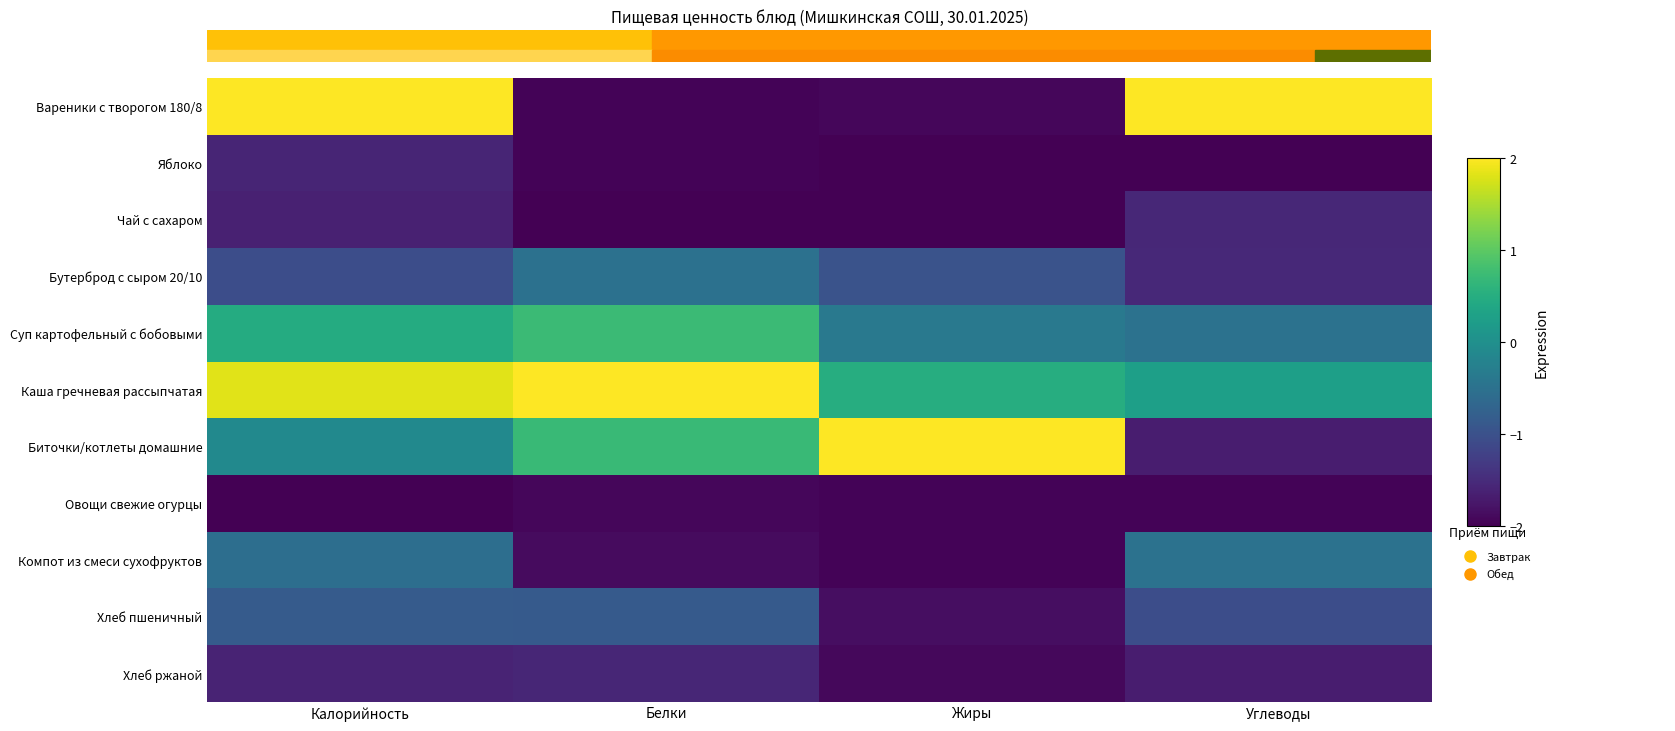

At Белки, list the series in order from largest to smallest.

Каша гречневая рассыпчатая, Суп картофельный с бобовыми, Биточки/котлеты домашние, Бутерброд с сыром 20/10, Хлеб пшеничный, Хлеб ржаной, Компот из смеси сухофруктов, Овощи свежие огурцы, Вареники с творогом 180/8, Яблоко, Чай с сахаром